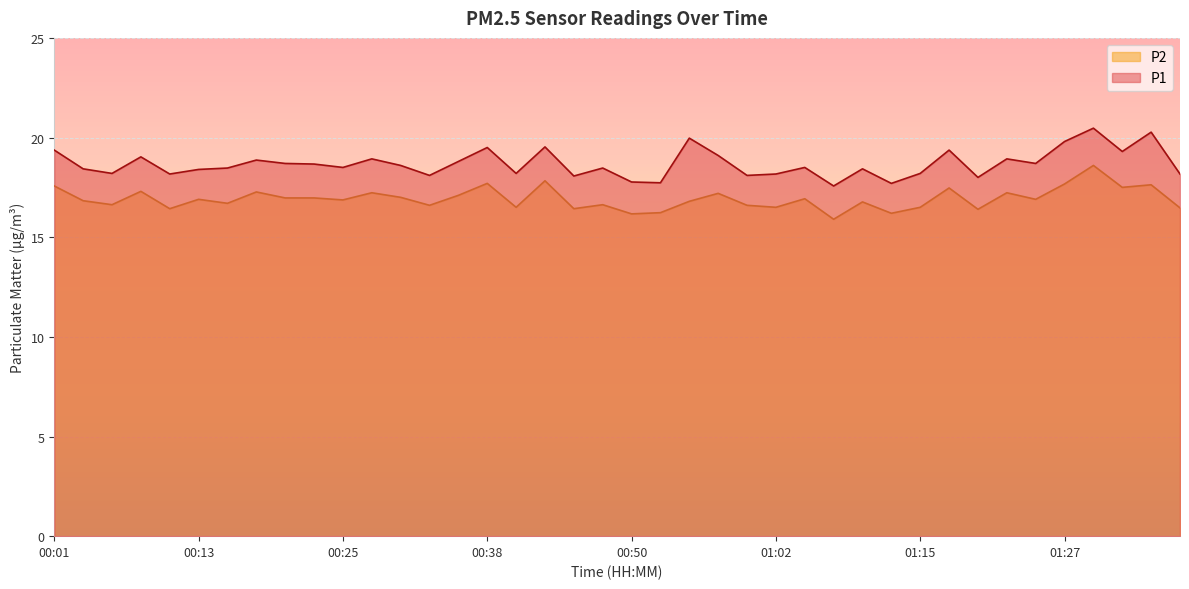

List the series in order of their peak value, highest first.

P1, P2